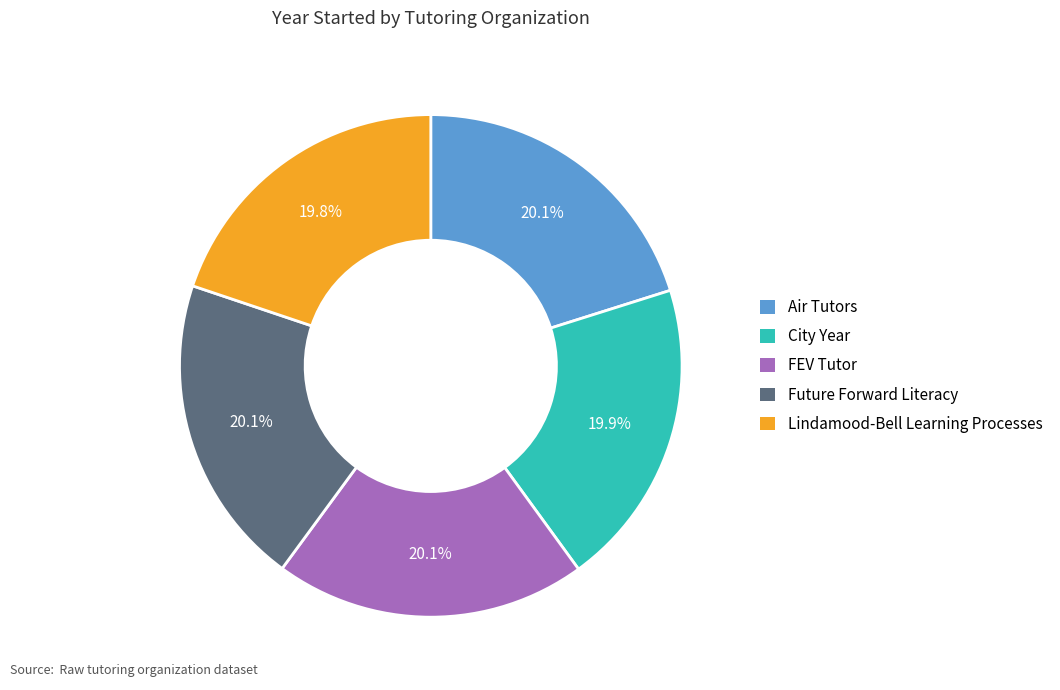

Is there a majority slice in this chart?

No